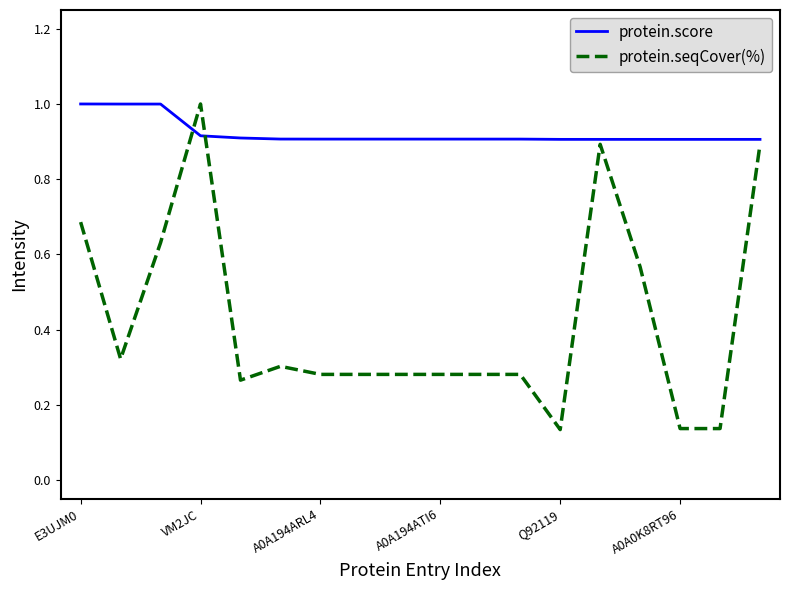

Rank the series by their average value, from highest to lowest.

protein.score, protein.seqCover(%)